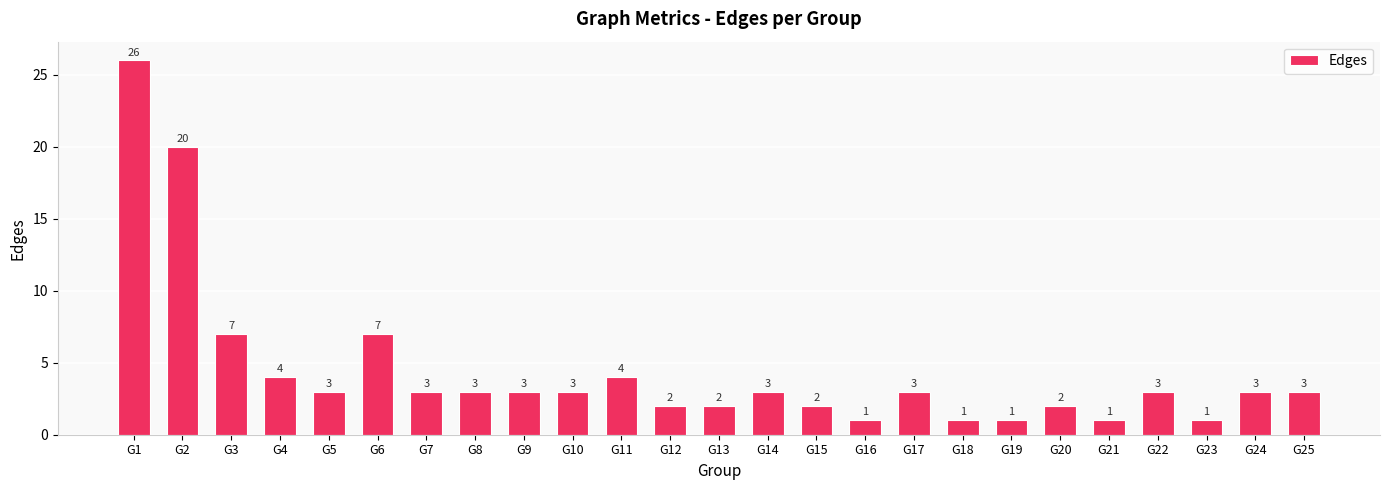

What is the change in value from G20 to G23?

-1